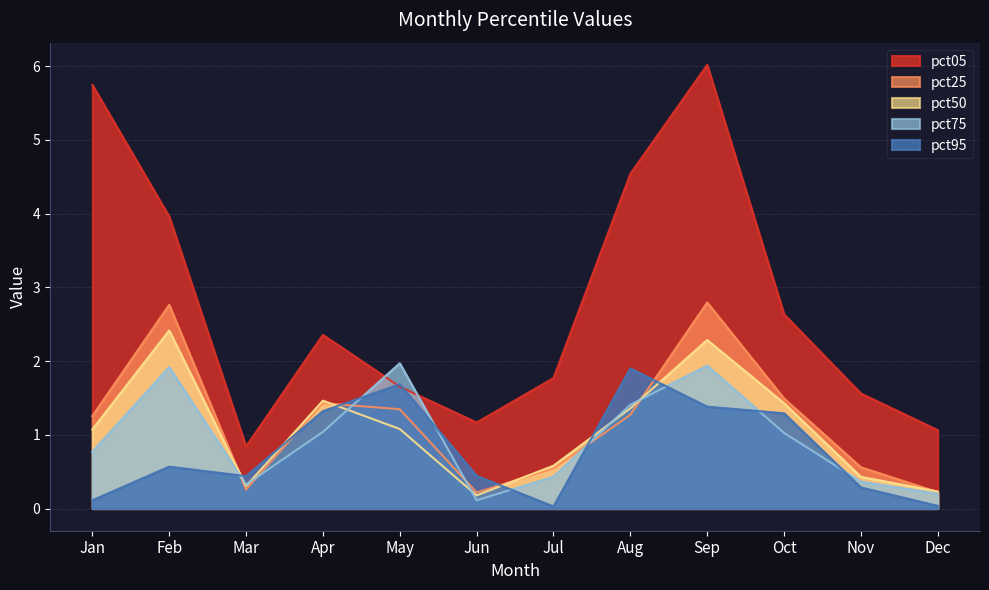

Which series changed the most between Jan and Mar?

pct05